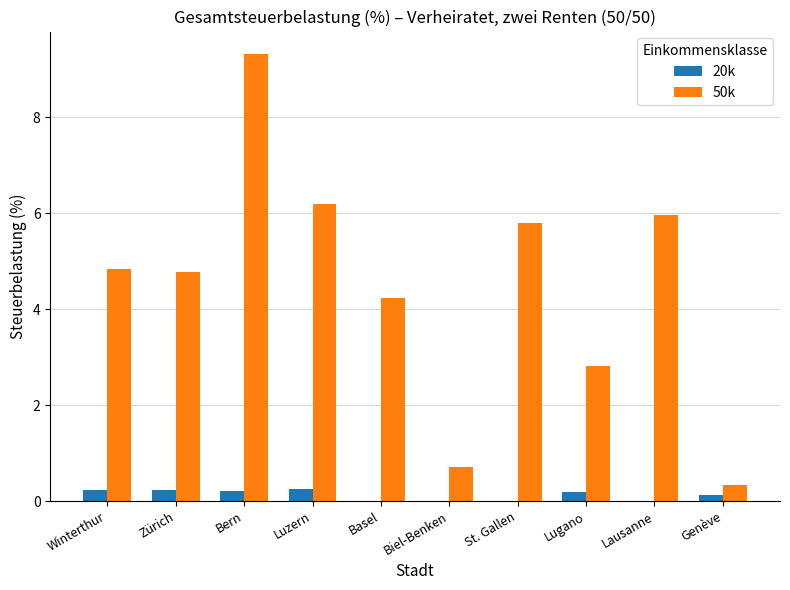

Is it true that 20k equals 0.2 at Lugano?

True